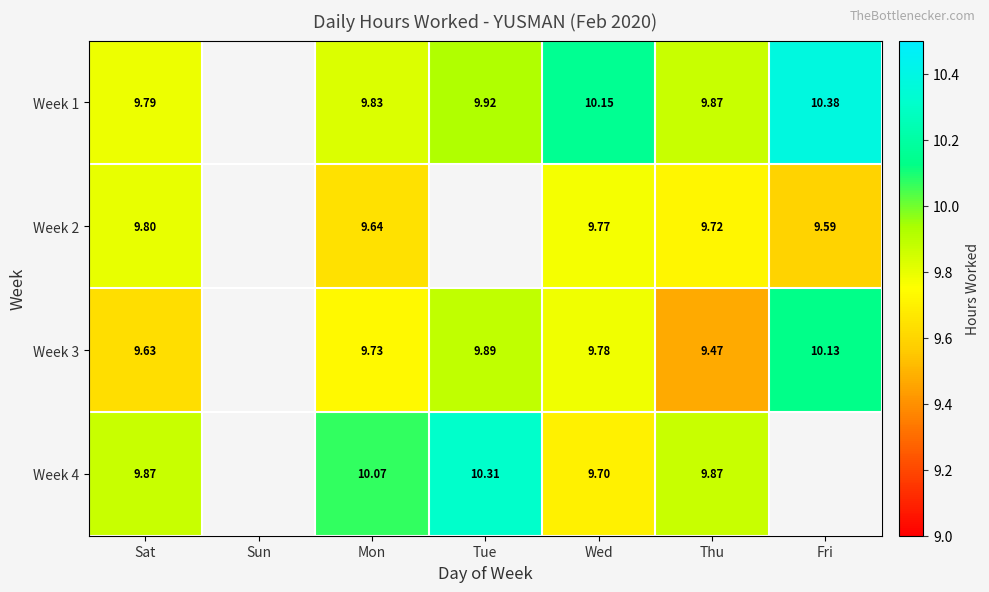

Is the value of Week 1 at Wed greater than the value of Week 4 at Sat?

Yes